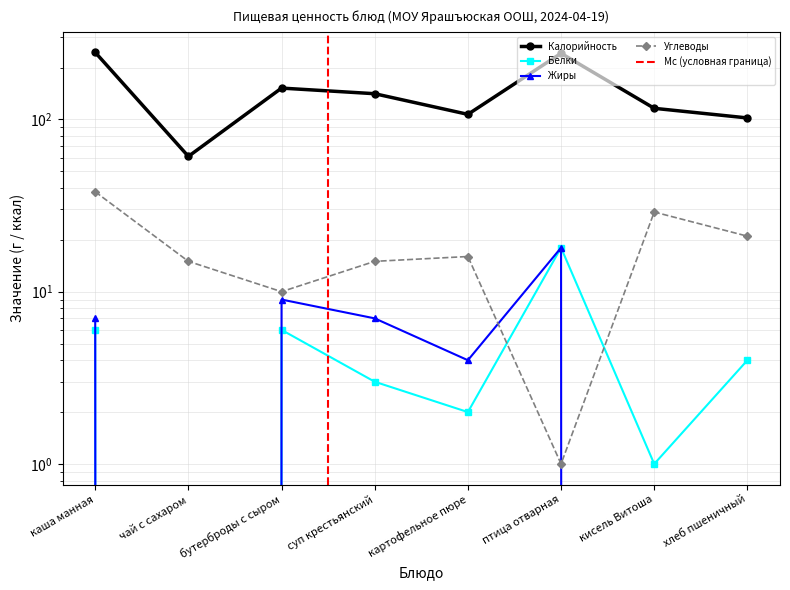

What are all the series names shown in the legend?

Калорийность, Белки, Жиры, Углеводы